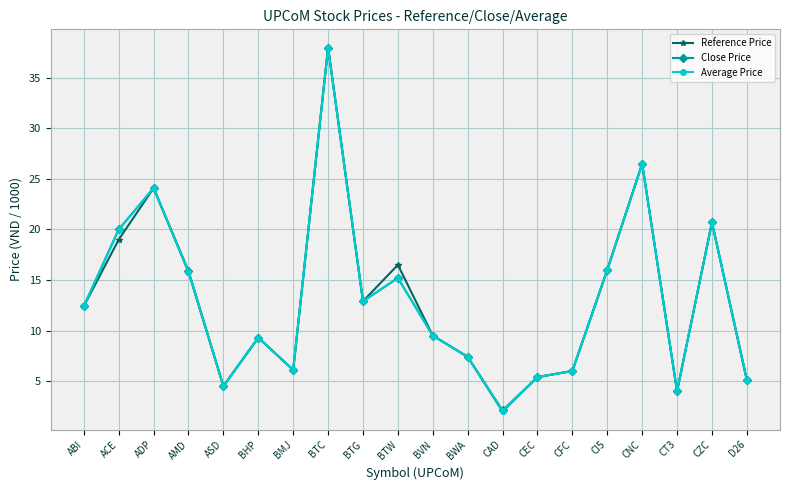

Which category has the highest value in the Reference Price series?

BTC